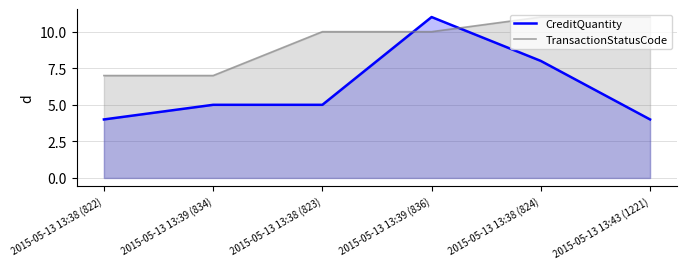

Which label corresponds to the smallest value in the chart?

2015-05-13 13:38 (822)